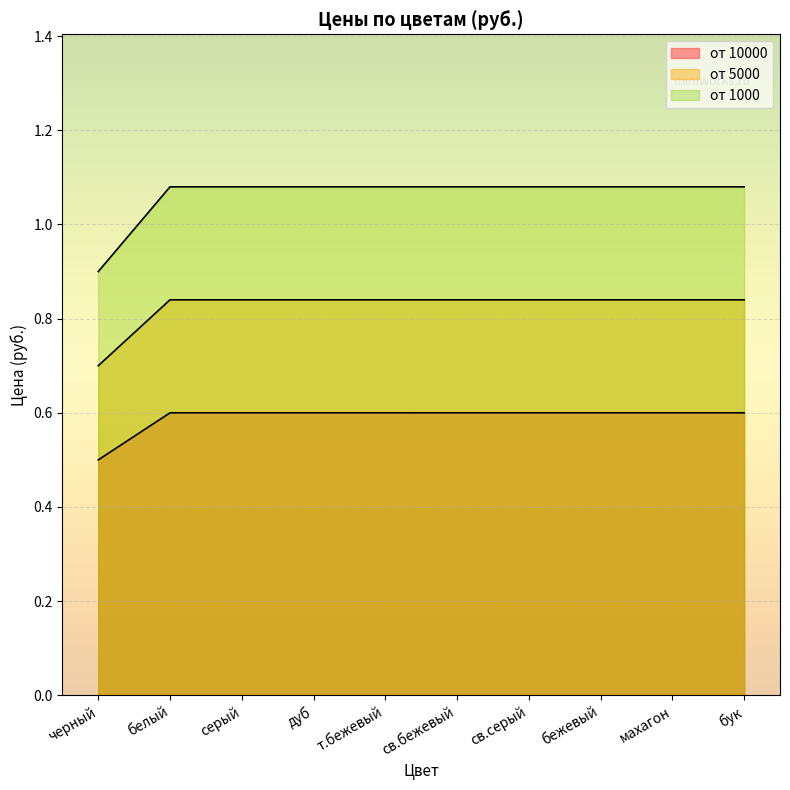

Which category has the highest value across all series?

белый